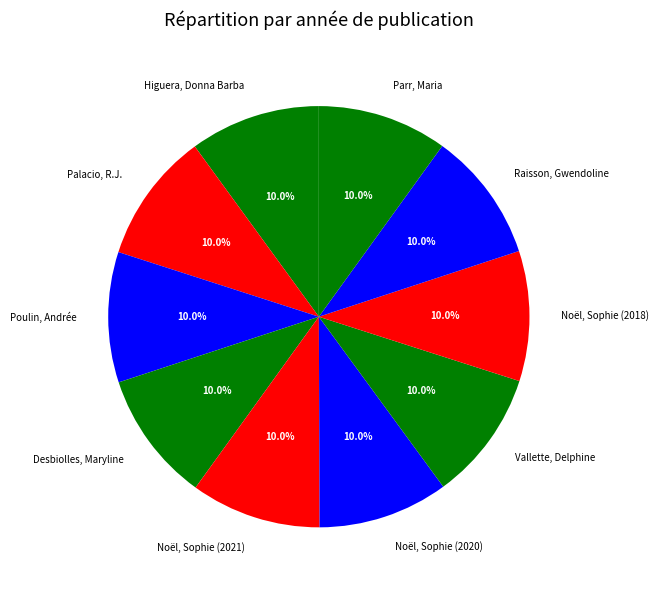

Is it true that Vallette, Delphine is 17% of the pie?

False